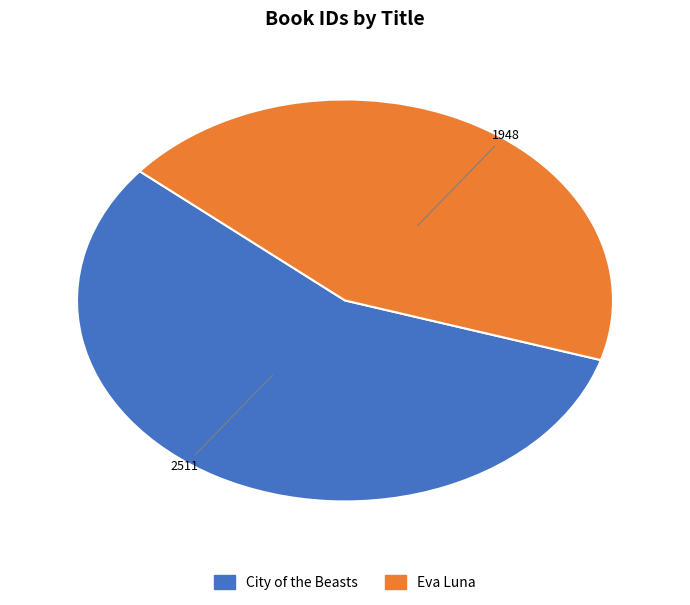

Is it true that Eva Luna is 44% of the pie?

True